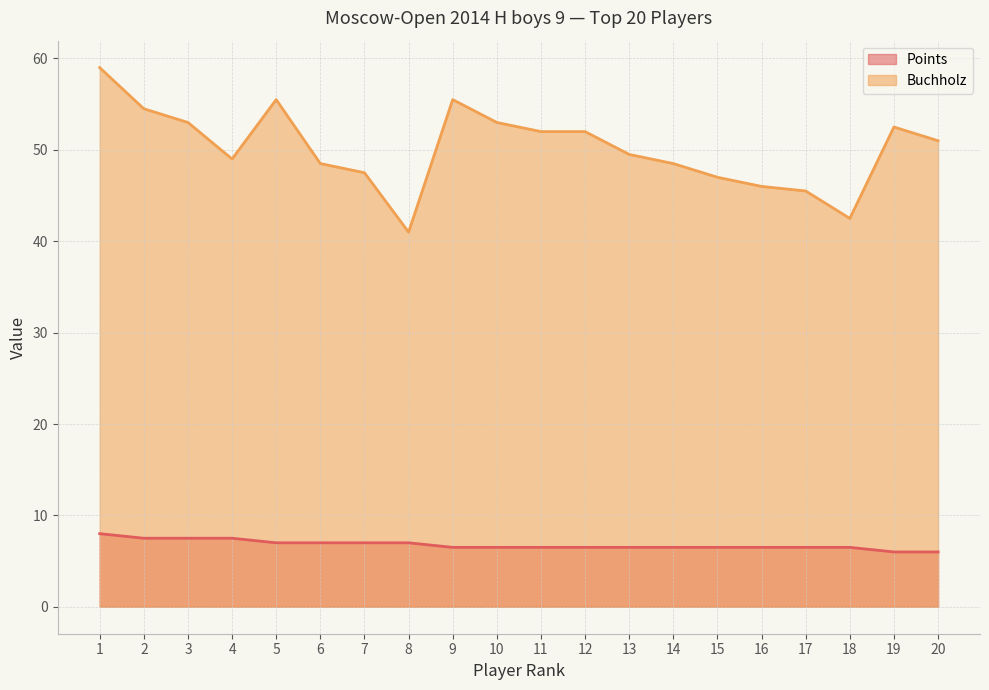

Is it true that Buchholz equals 20.3 at 7?

False